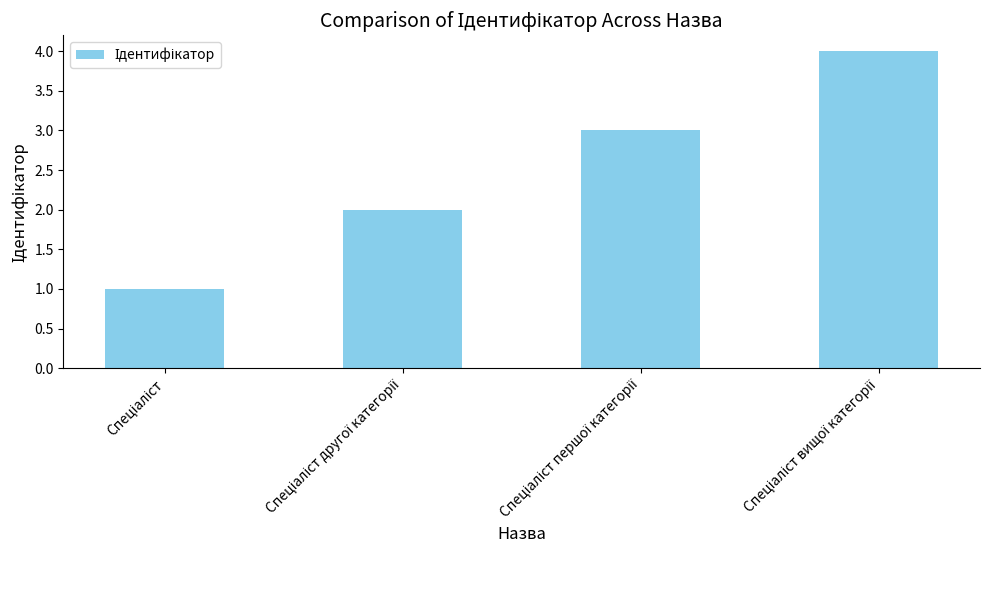

What is the sum of all values?

10